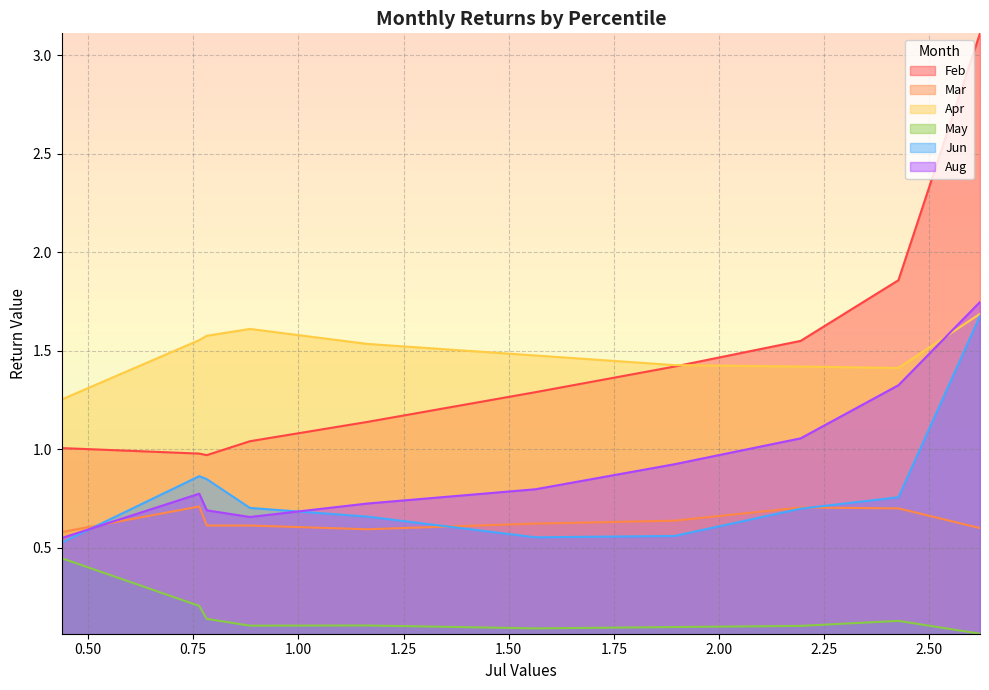

What is the total value across all series at pct55?

4.8